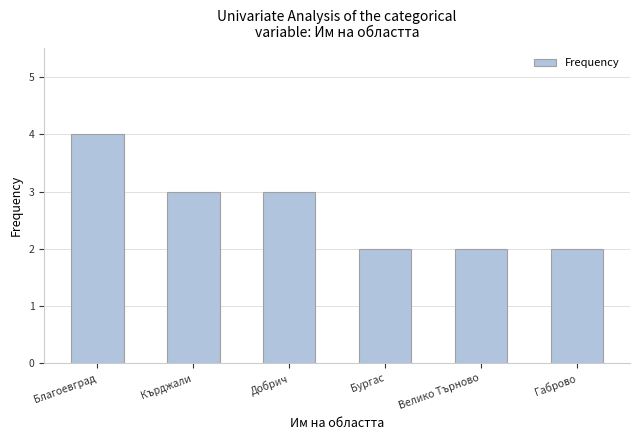

Between Добрич and Габрово, which is larger?

Добрич